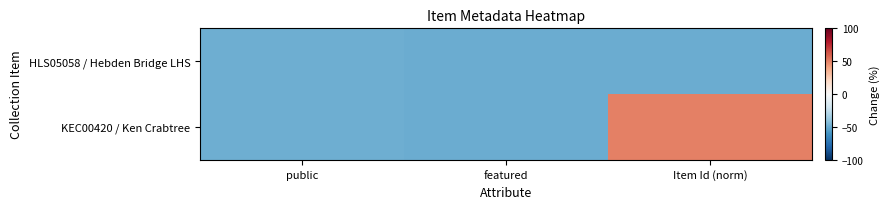

Which series changed the most between public and Item Id (norm)?

KEC00420 / Ken Crabtree